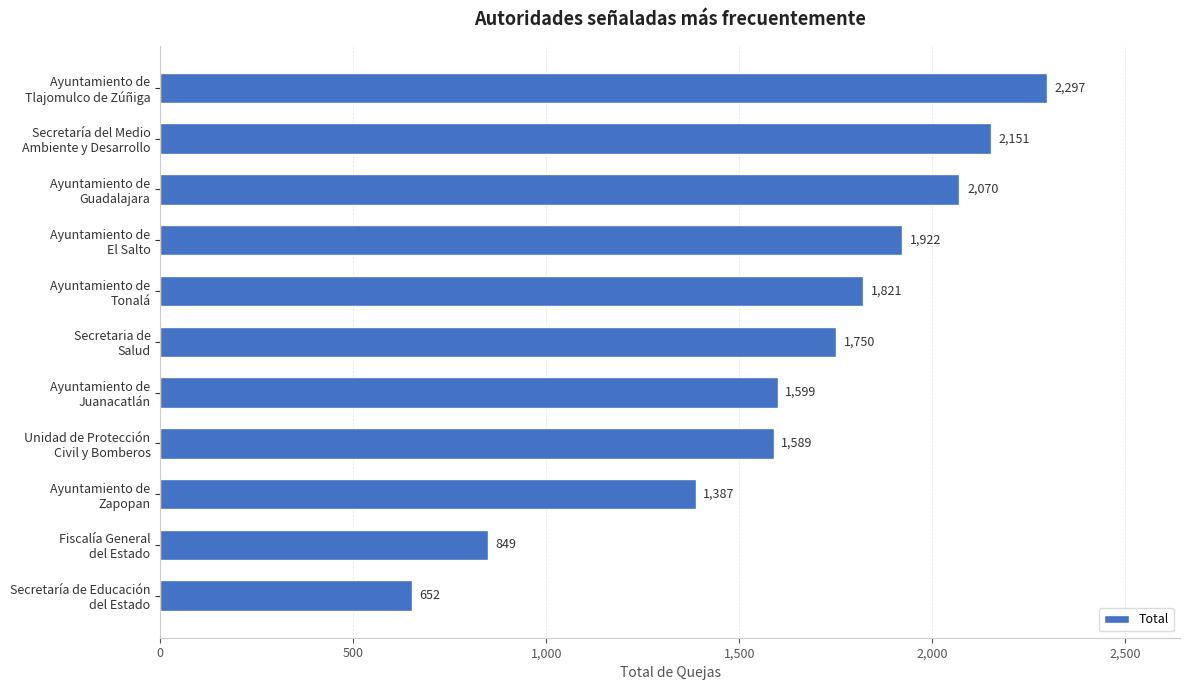

Reading top to bottom, extract all data points from this chart.

2297	2151	2070	1922	1821	1750	1599	1589	1387	849	652